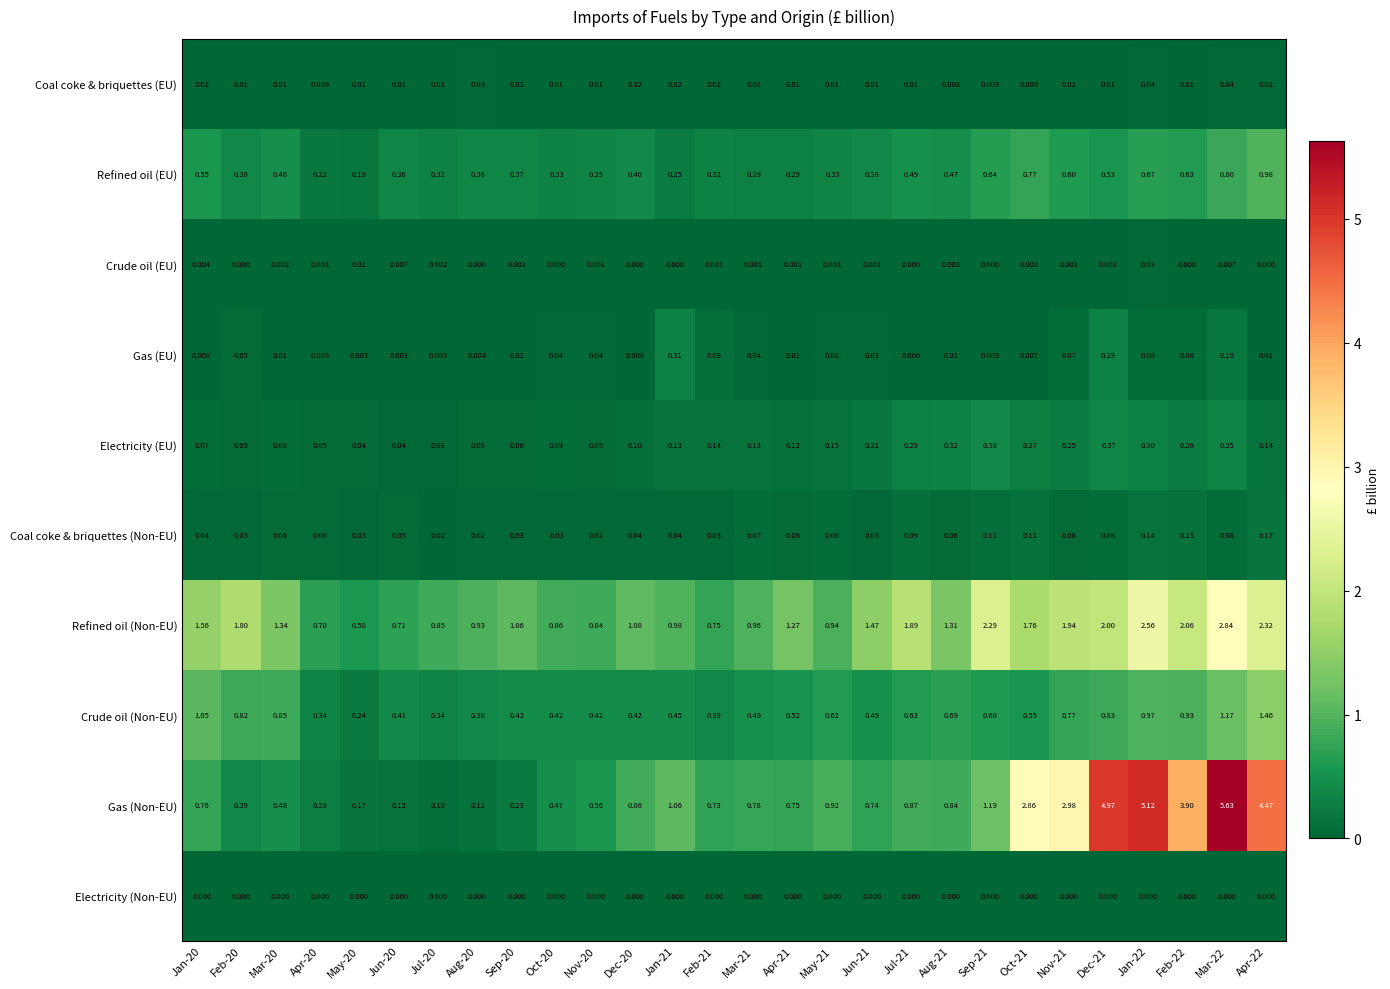

Which series has the largest total across all categories?

Gas (Non-EU)